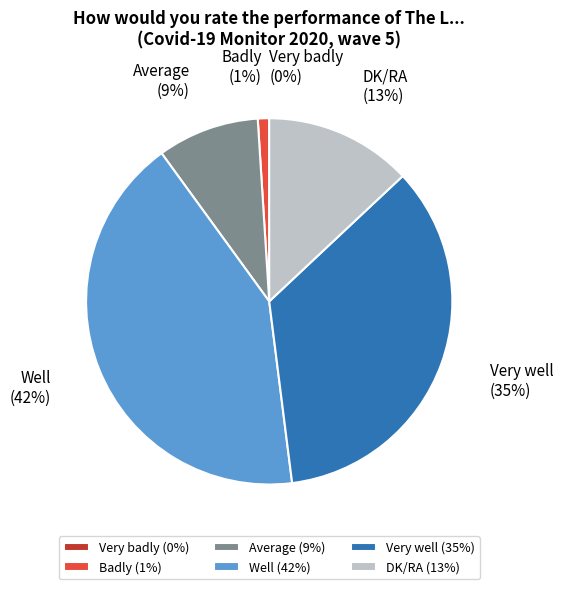

Between Average and Very well, which is larger?

Very well